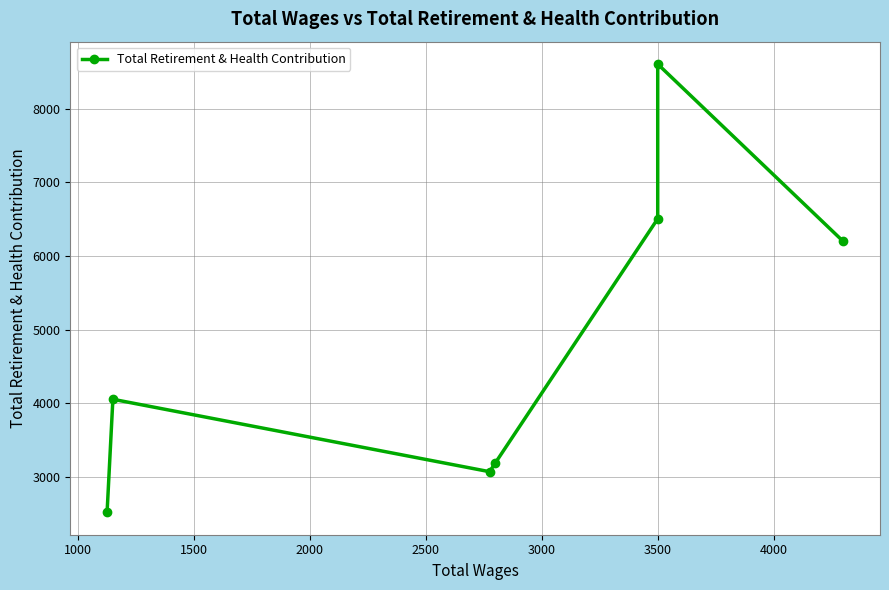

How many data points does each series have?

7